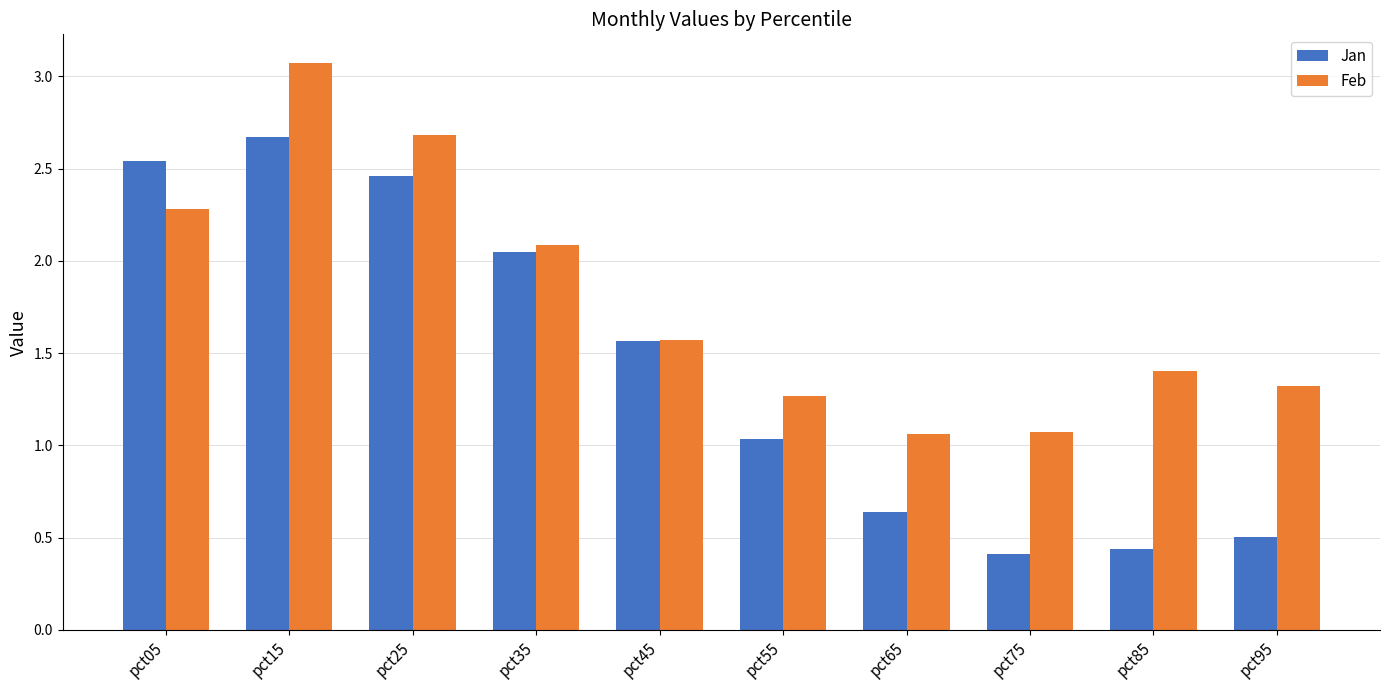

How many bars are there in each group?

2